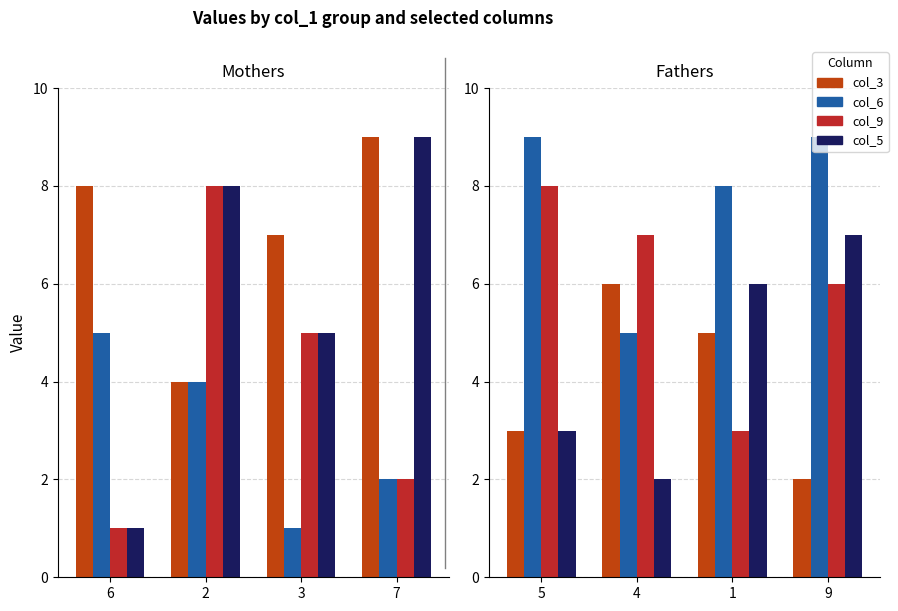

What is the average value of the col_3 series?

4